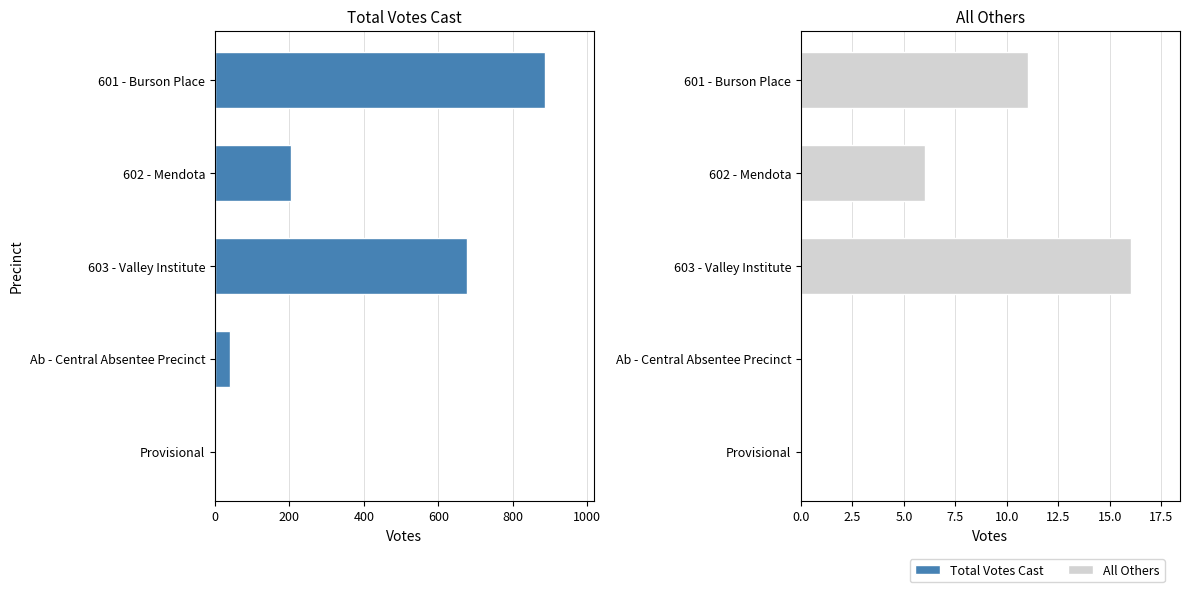

True or false: Total Votes Cast has a value of 885 at 601 - Burson Place.

True